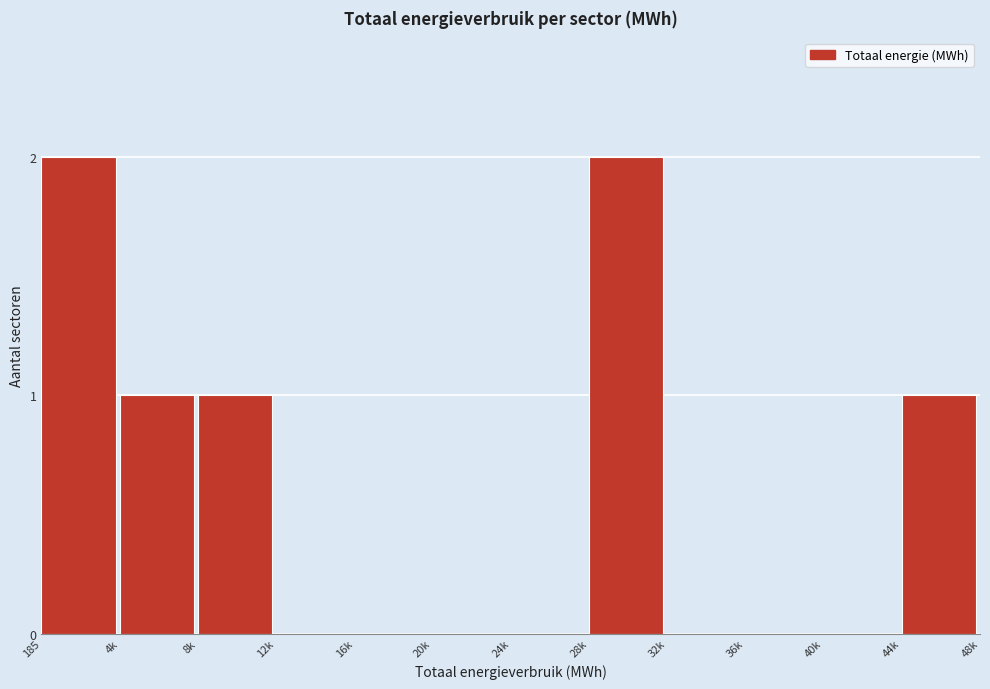

Reading right to left, transcribe all the data shown in this chart.

44k=1	40k=0	36k=0	32k=0	28k=2	24k=0	20k=0	16k=0	12k=0	8k=1	4k=1	185=2